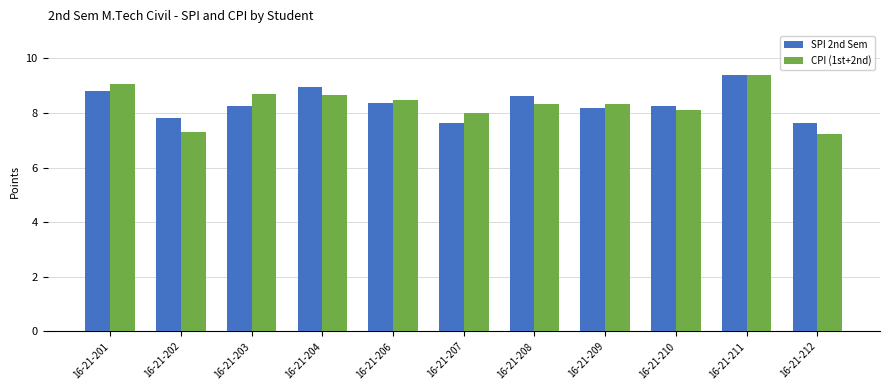

What is the sum of all SPI 2nd Sem values?

91.9